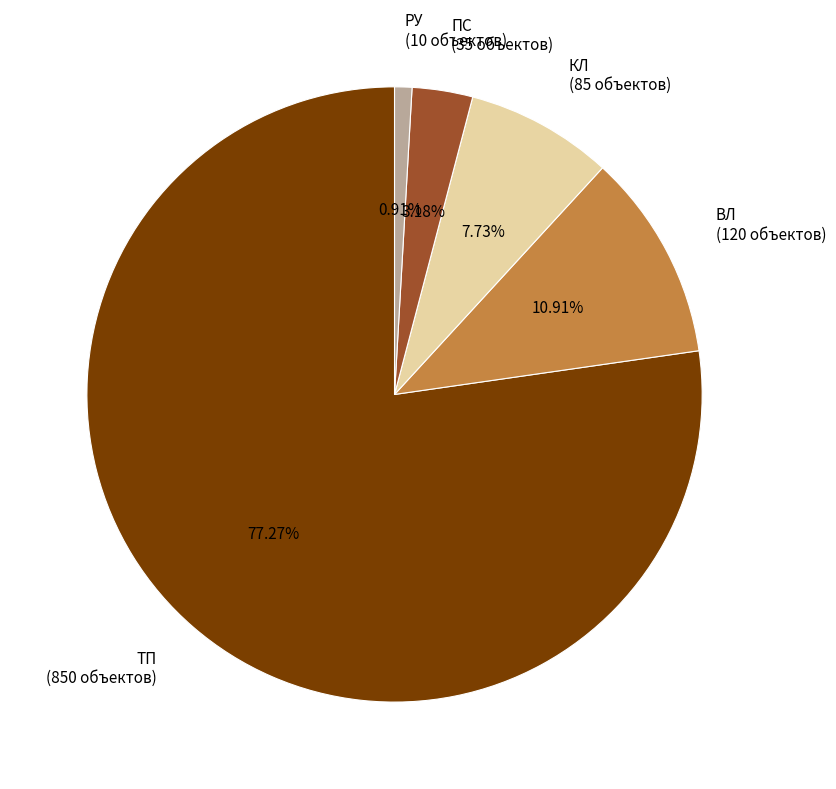

To the nearest percent, what is the difference between the largest and smallest slice percentages?

76%